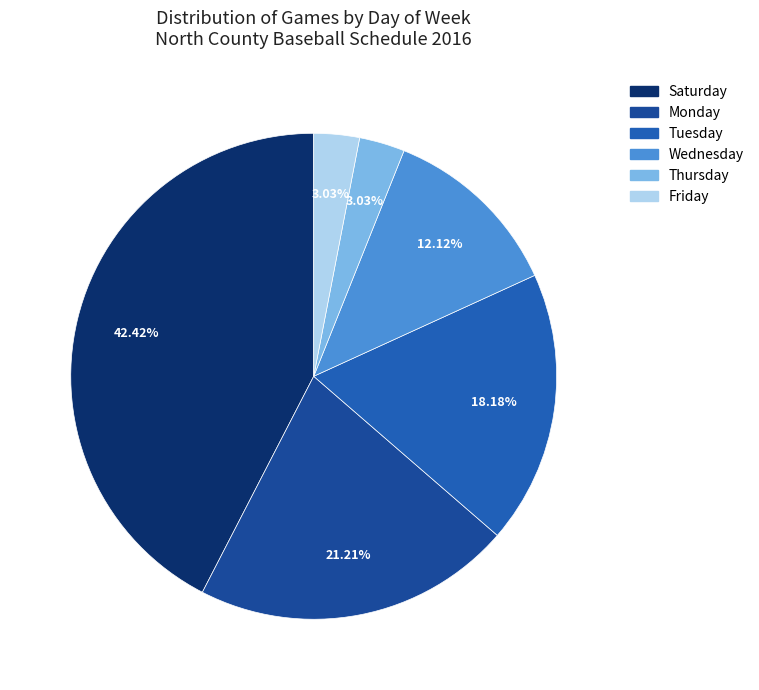

Which category has the biggest portion of the pie?

Saturday